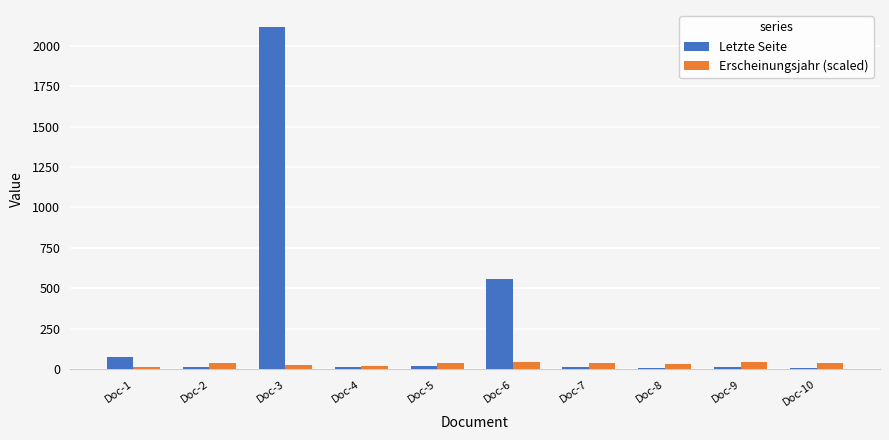

How many bars are there in total?

20